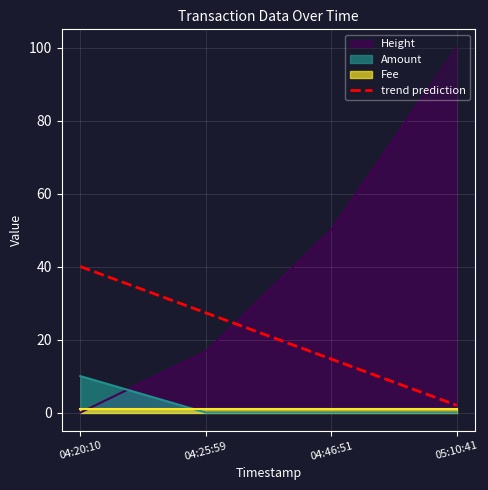

List the labels in order of trend prediction value, largest first.

04:20:10, 04:25:59, 04:46:51, 05:10:41